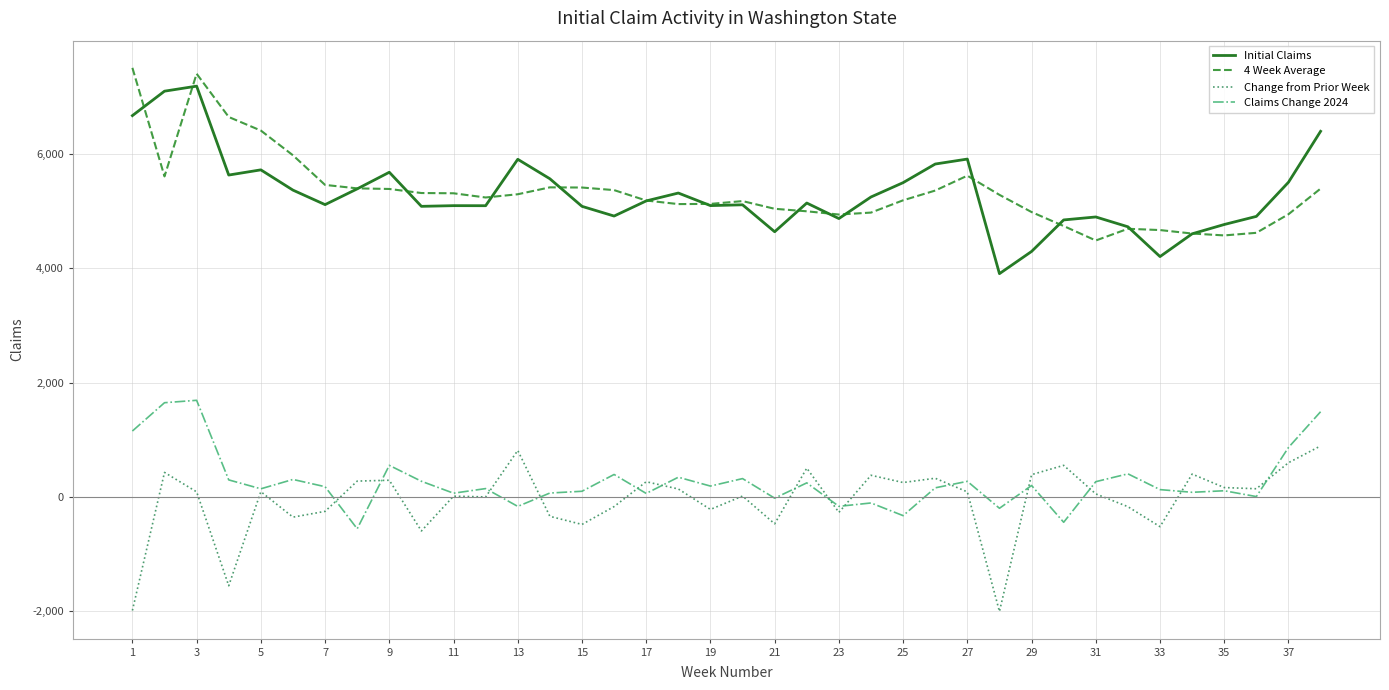

True or false: Claims Change 2024 and Initial Claims intersect in this chart.

False